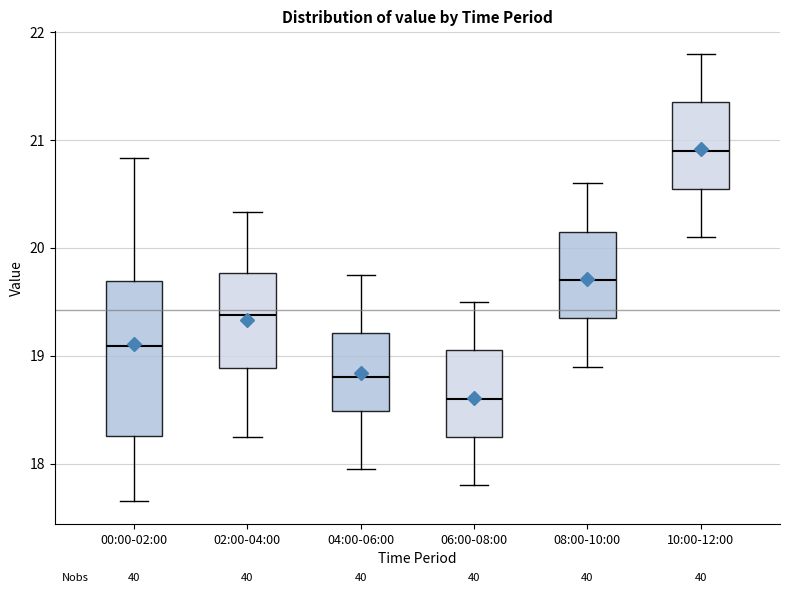

Which box has the lowest median line?

06:00-08:00